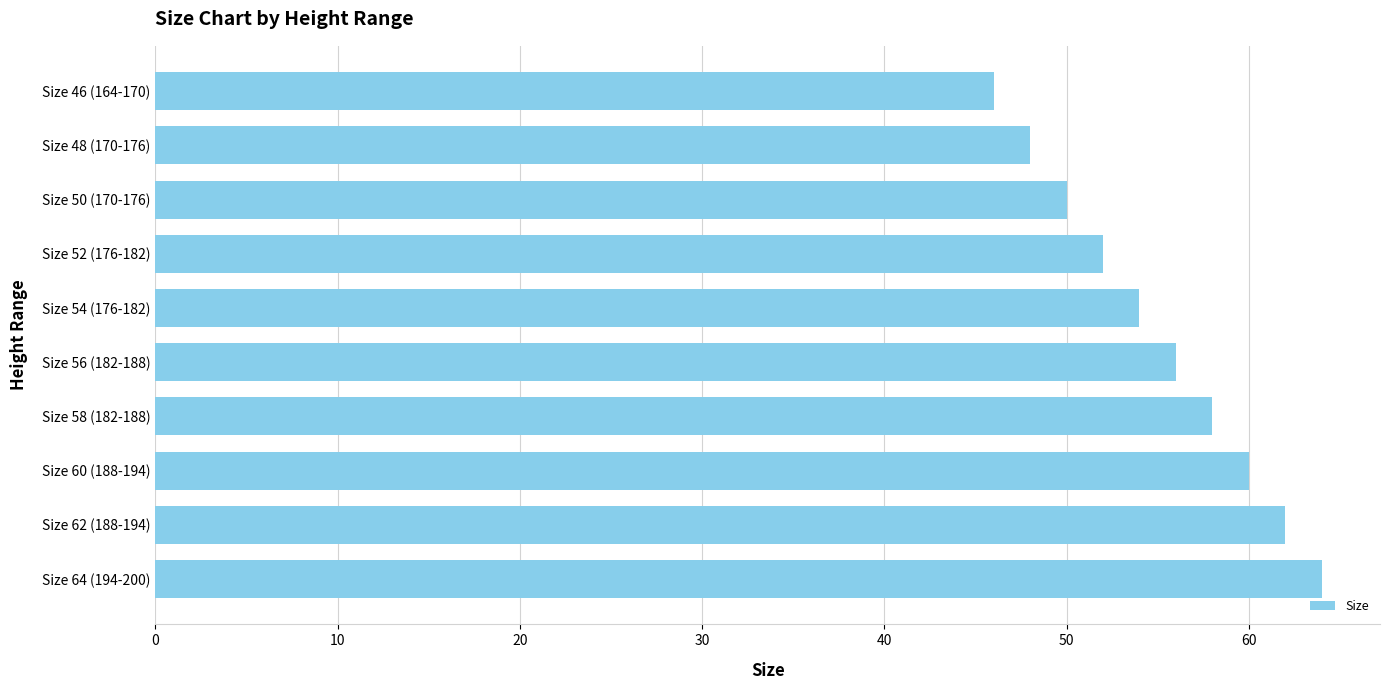

What is the label of the 5th bar from the bottom?

Size 56 (182-188)